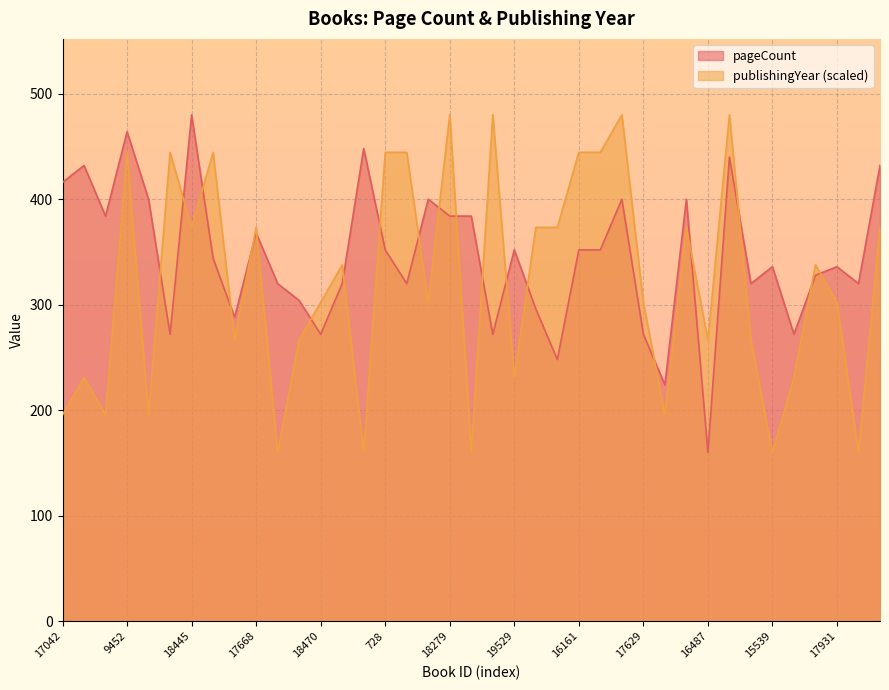

What is the difference between the highest and lowest values at 18419?

160.0